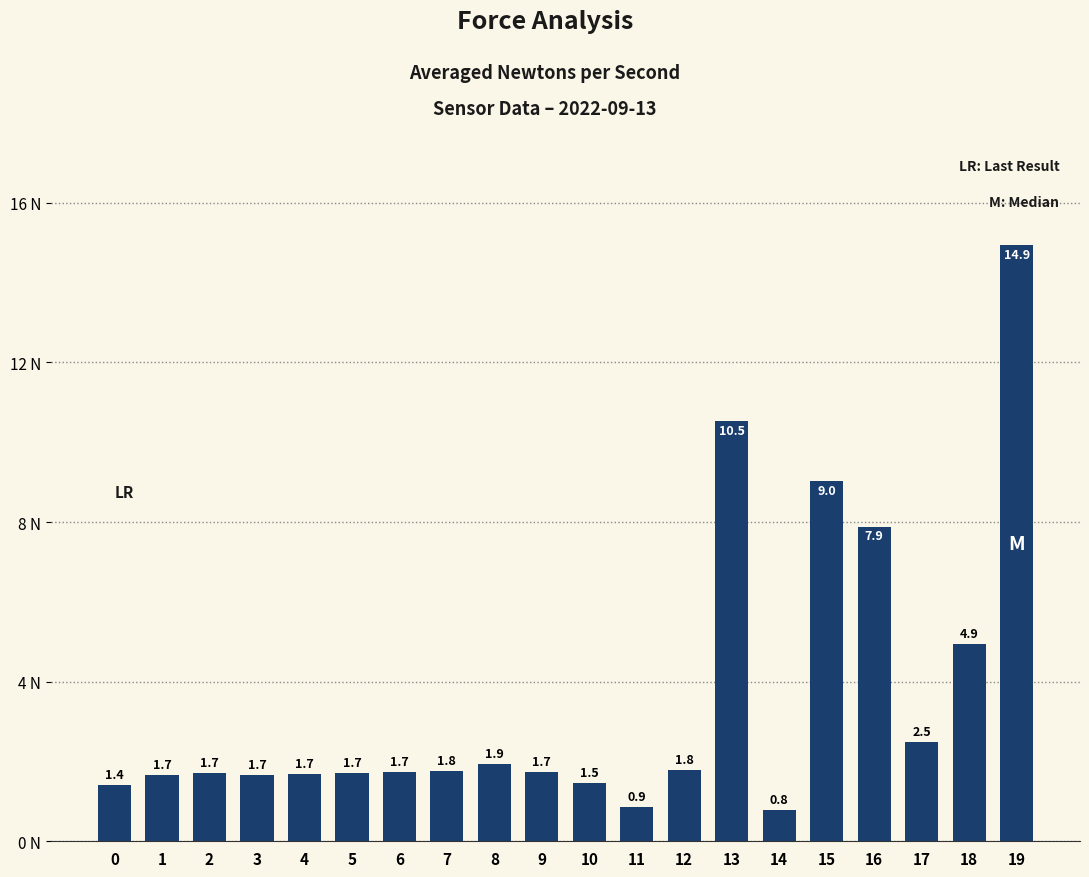

What is the value of the 2nd bar from the left?

1.7